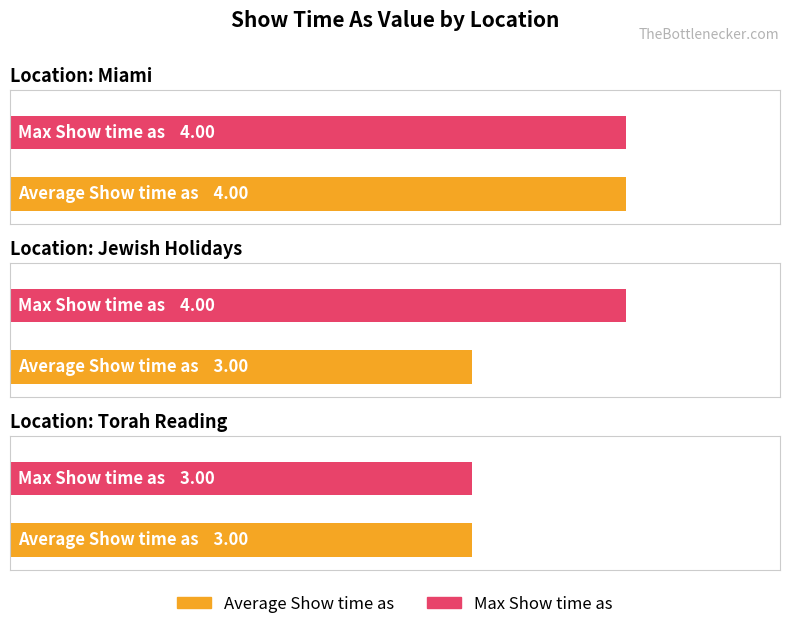

Which series has the largest total across all categories?

Max Show time as